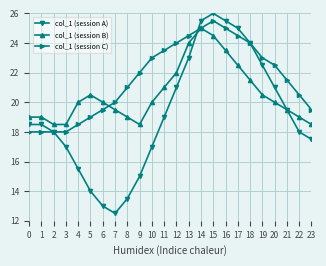

Between which two adjacent categories do col_1 (session B) and col_1 (session C) first intersect?

6 and 7